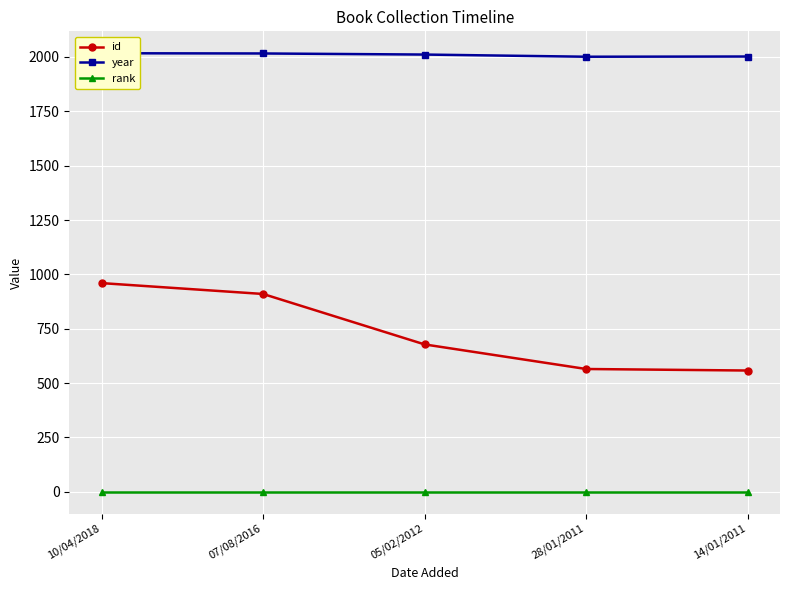

What position from the right is 10/04/2018?

5